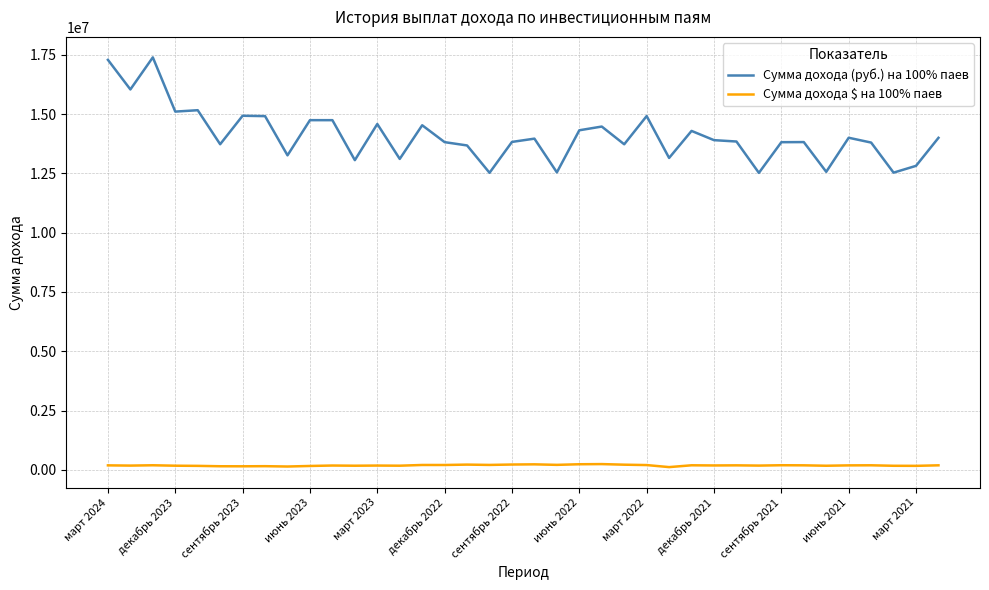

True or false: Сумма дохода (руб.) на 100% паев and Сумма дохода $ на 100% паев cross at least once.

False